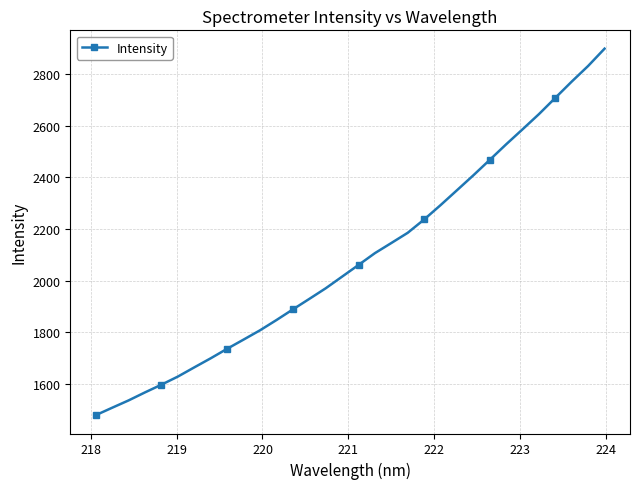

What is the value of the 2nd point from the left?

1507.9